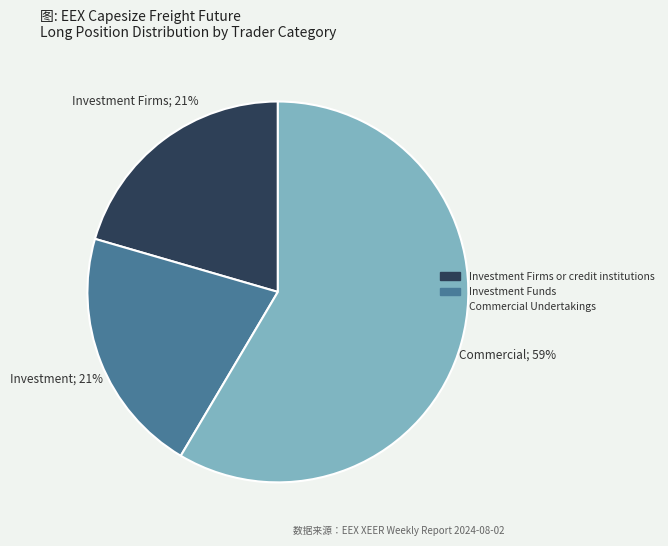

To the nearest percent, what is the average slice percentage?

33%